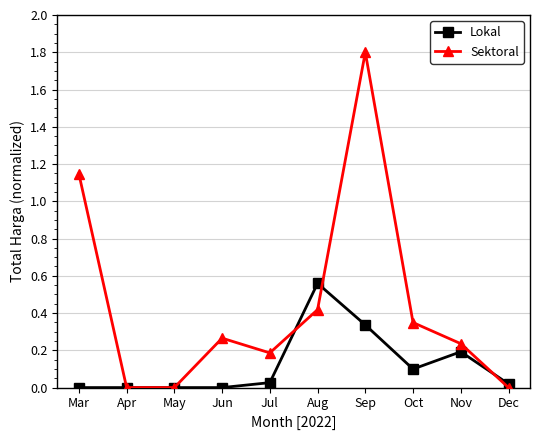

What is the spread (max minus min) of values at Sep?

1.5